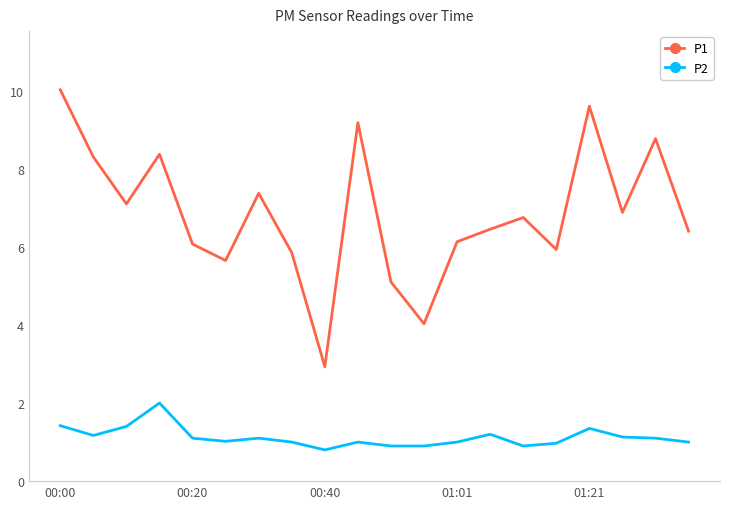

Which series has the largest total across all categories?

P1